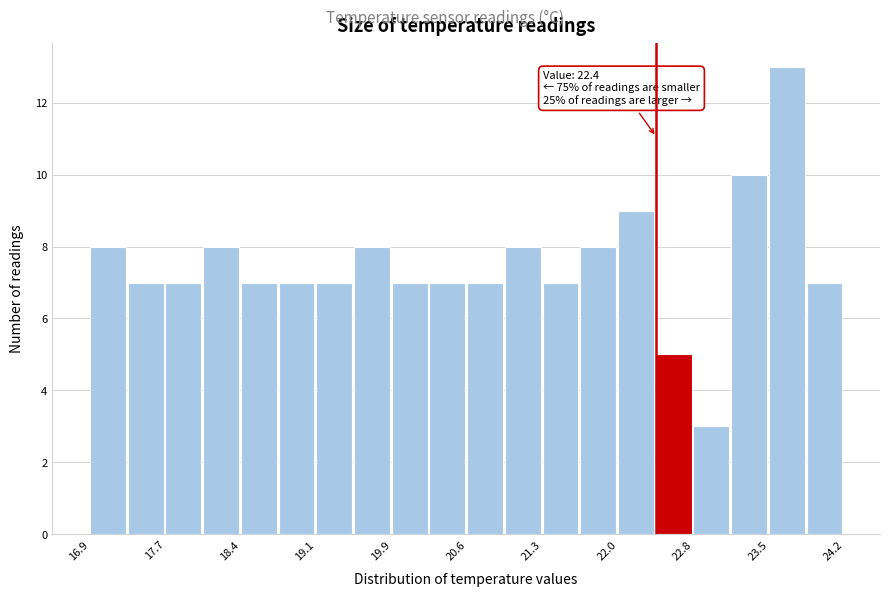

Read against the x-axis, roughly where is the centre of the tallest bar?

23.7